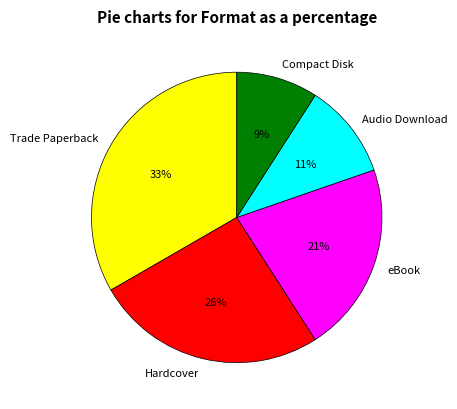

Which slice is the largest?

Trade Paperback